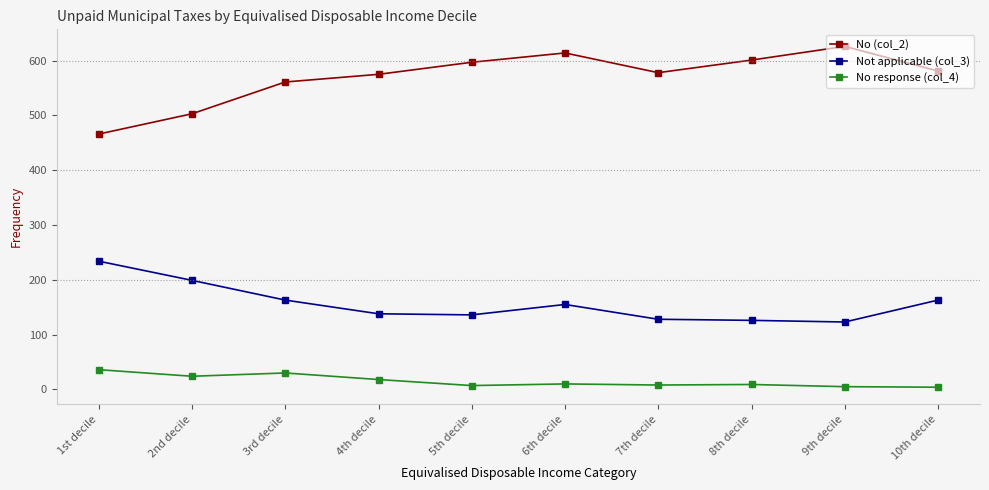

At which label does Not applicable (col_3) reach its peak?

1st decile